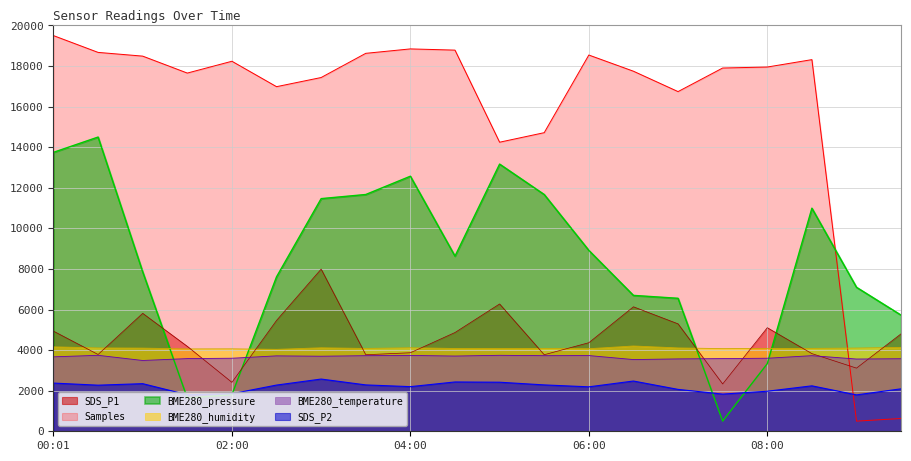

How many lines are shown in the chart?

6